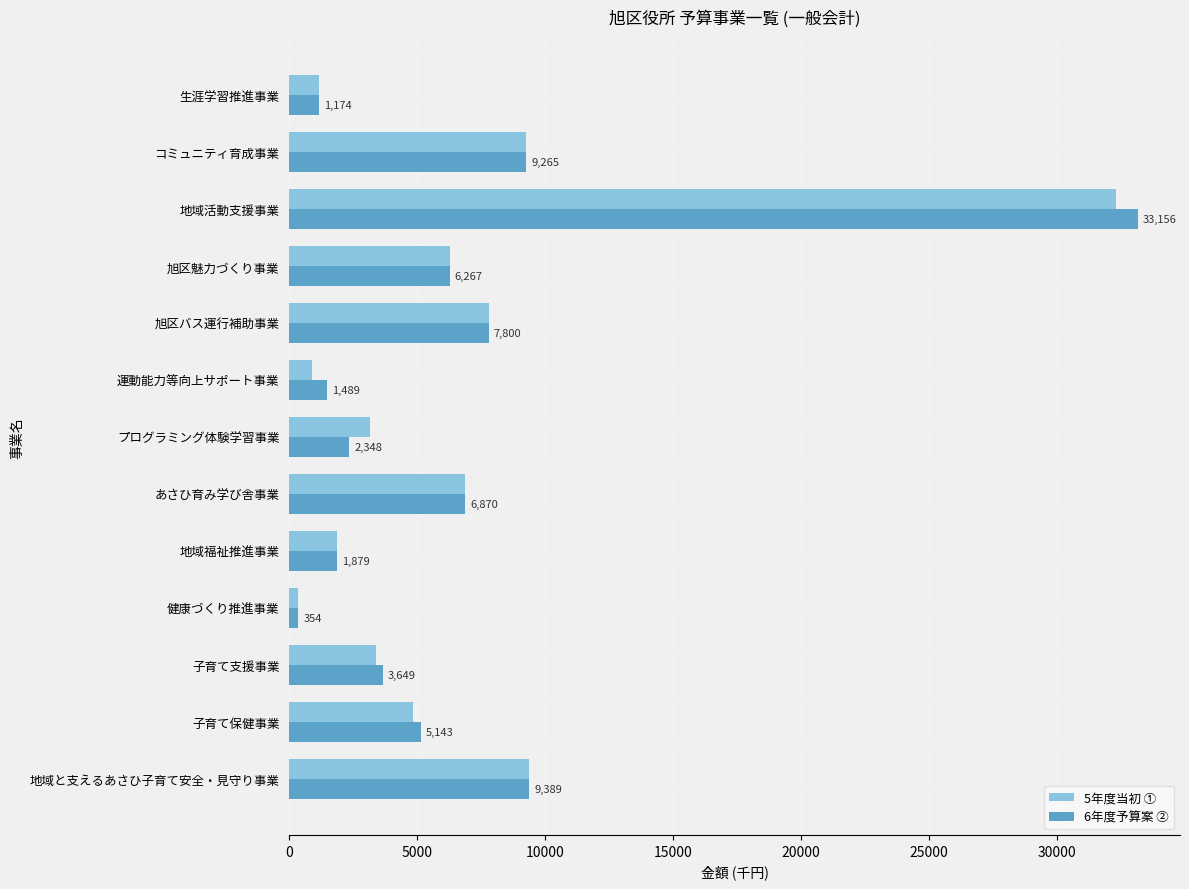

Is it true that 5年度当初 ① equals 354 at 健康づくり推進事業?

True